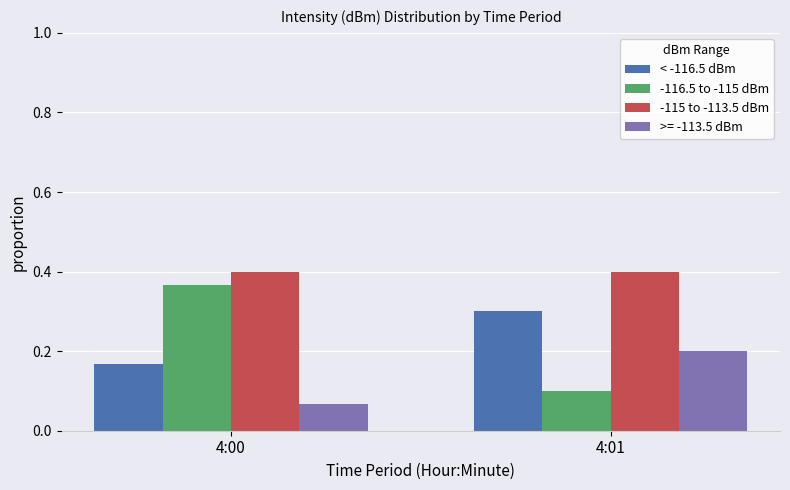

True or false: < -116.5 dBm has a value of 0.4 at 4:01.

False